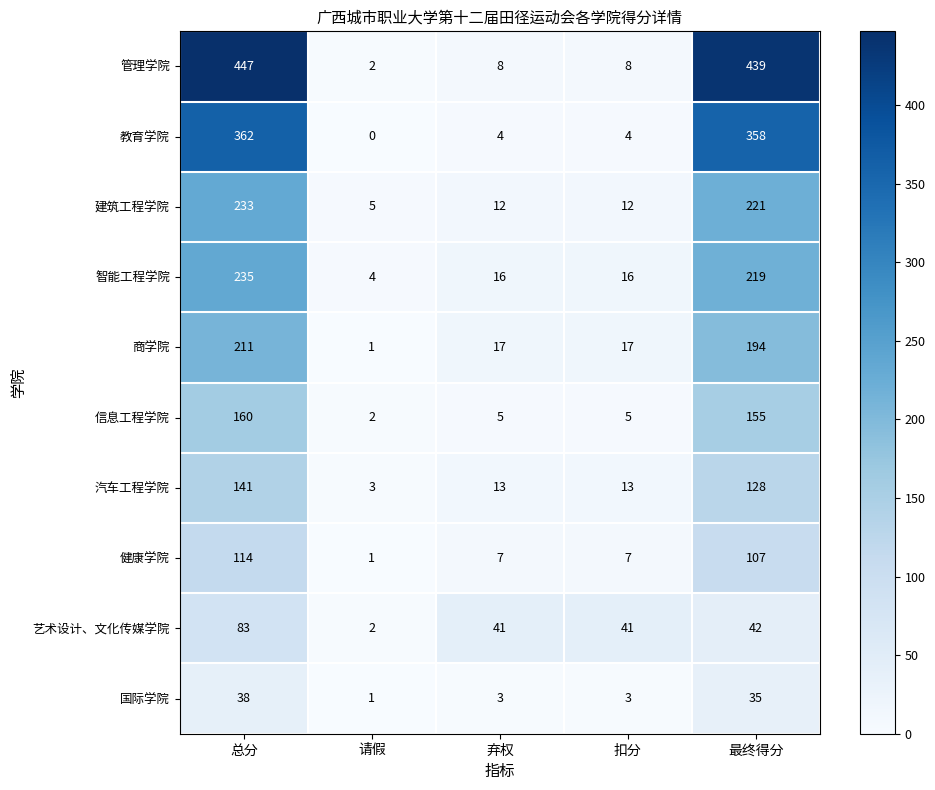

At which category is the sum across all series the highest?

总分